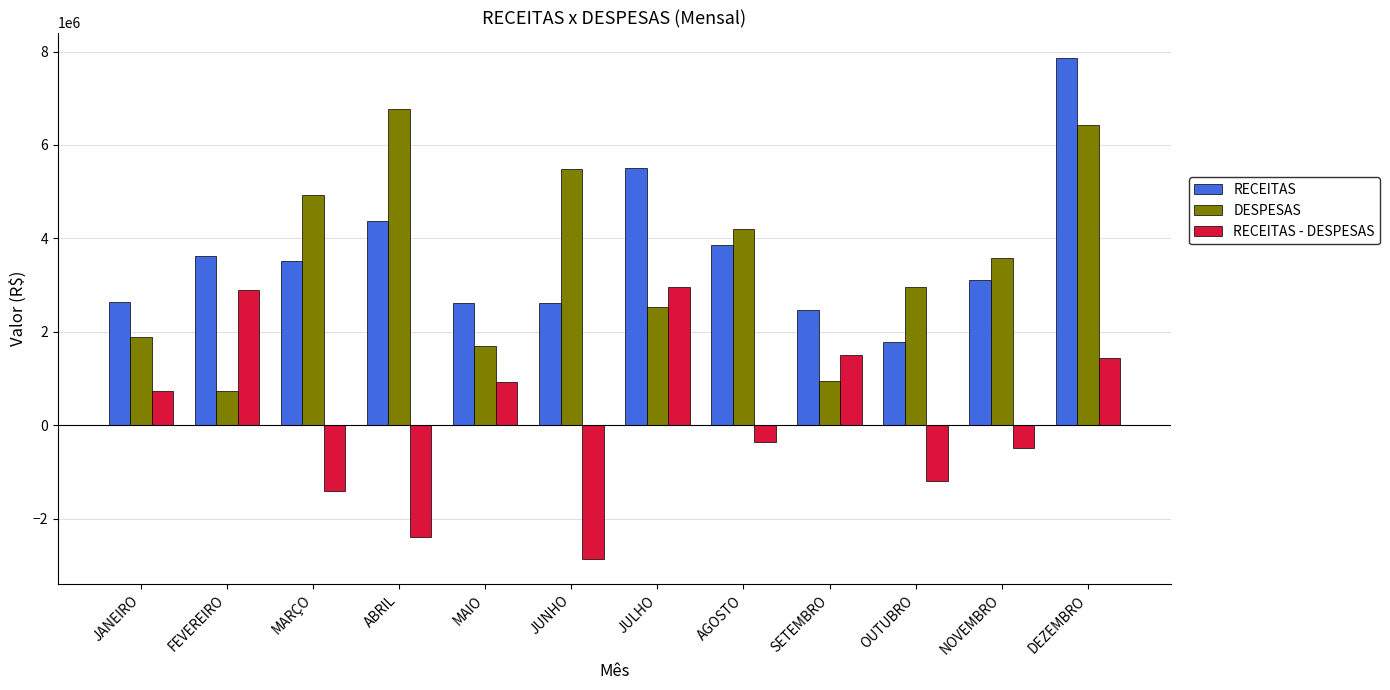

How many bars are there in each group?

3